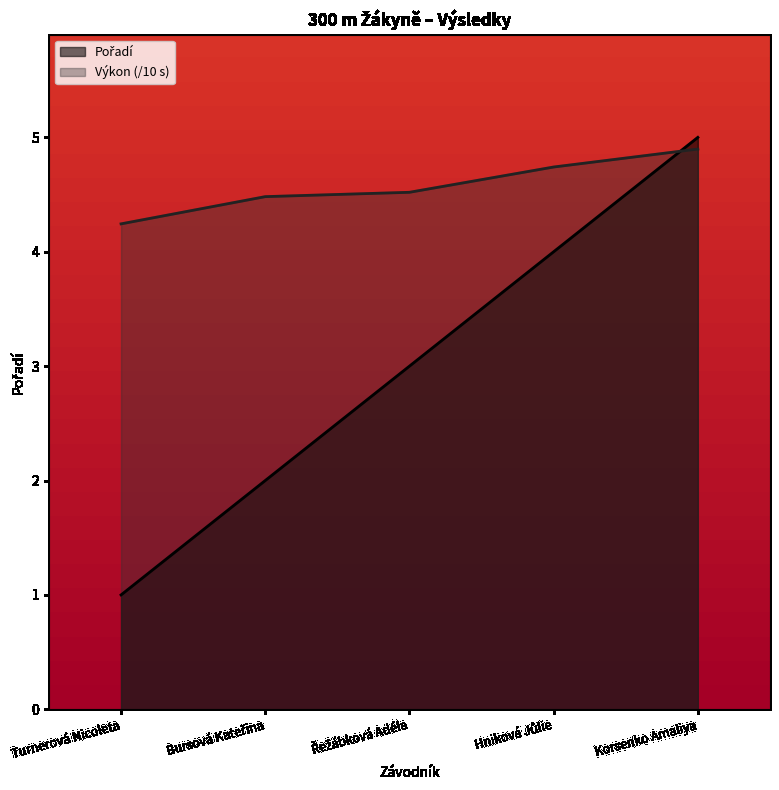

True or false: Pořadí and Výkon intersect in this chart.

True